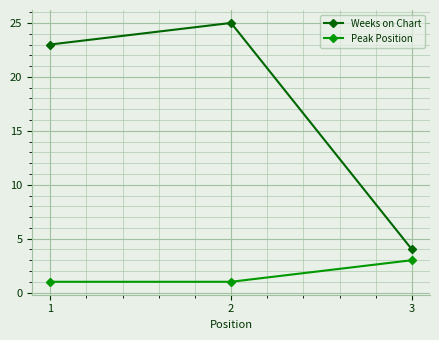

Is it true that Peak Position equals 2 at 3?

False